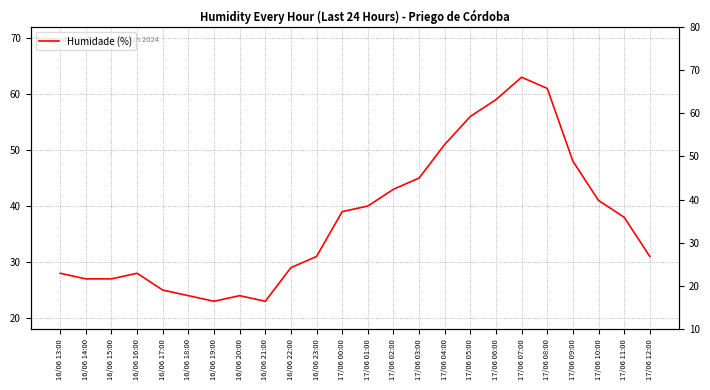

Reading right to left, list all the values displayed in this chart.

31	38	41	48	61	63	59	56	51	45	43	40	39	31	29	23	24	23	24	25	28	27	27	28